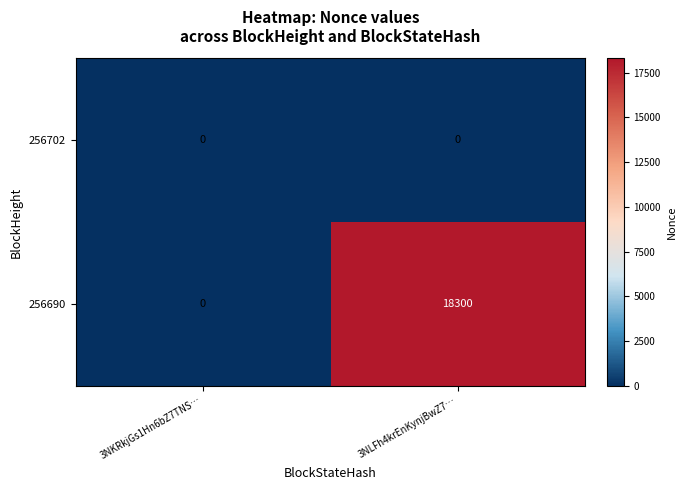

Which series has the widest spread of values?

256690